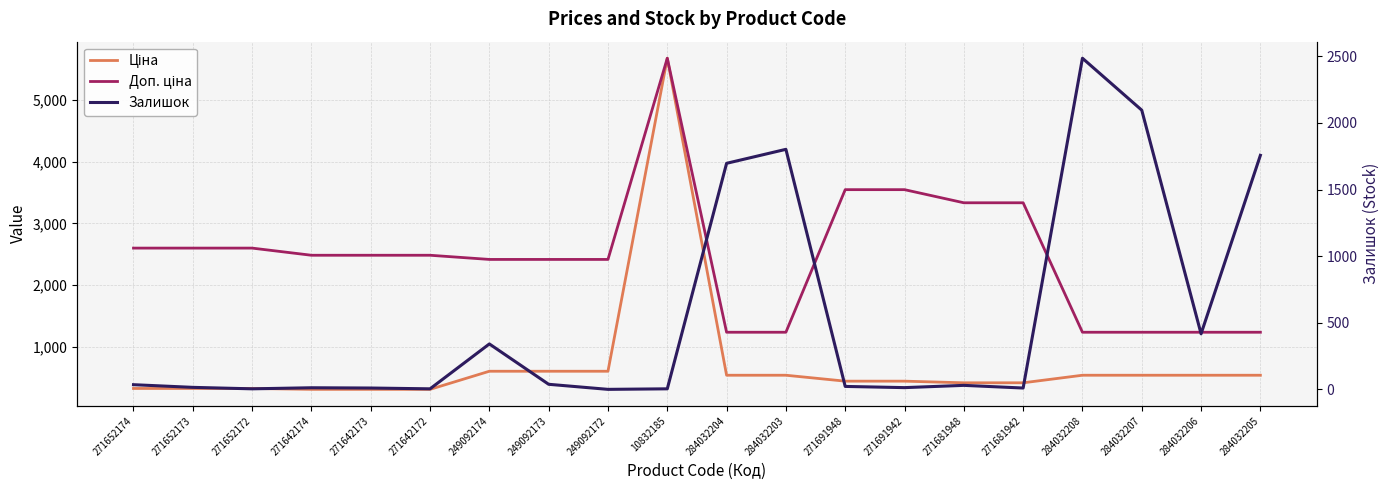

What is the difference between the highest and lowest values at 284032208?

1947.0